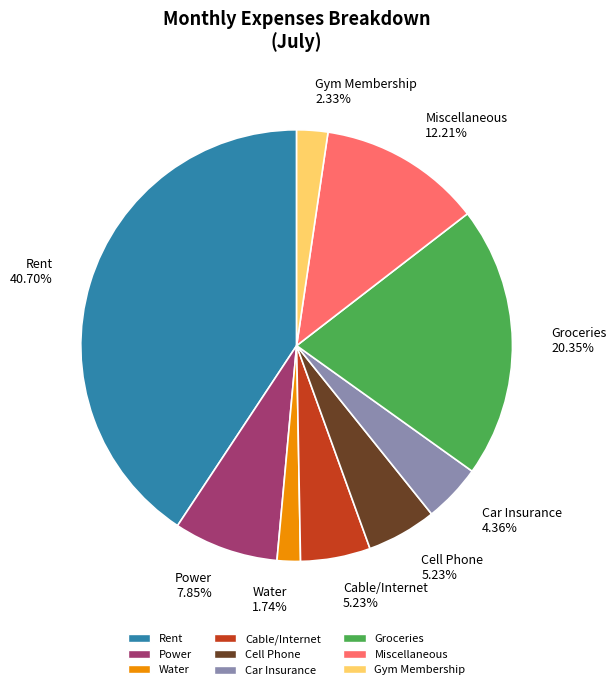

Is it true that Gym Membership is 2% of the pie?

True